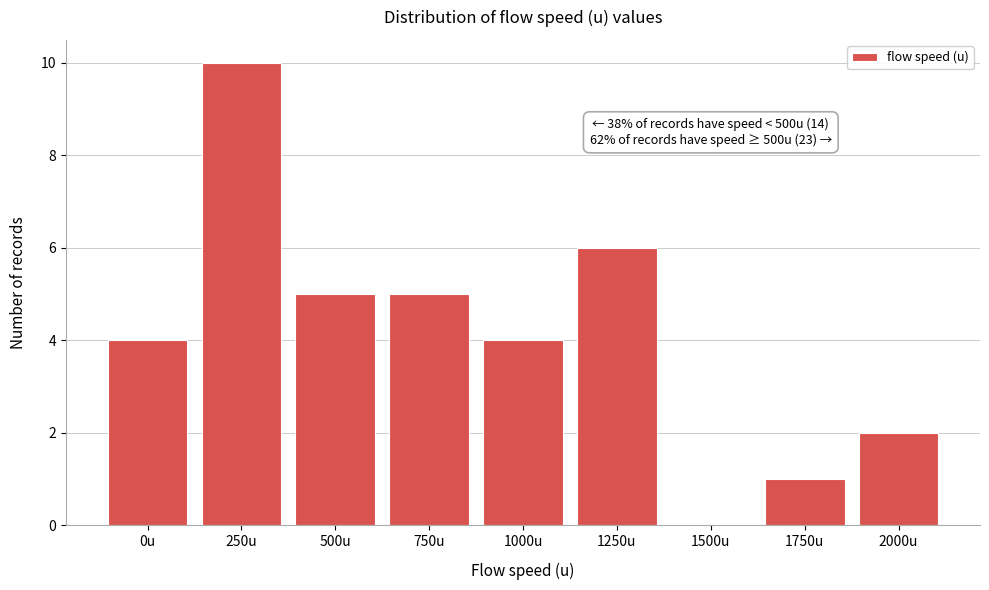

Reading left to right, extract all data points from this chart.

0u=4	250u=10	500u=5	750u=5	1000u=4	1250u=6	1500u=0	1750u=1	2000u=2